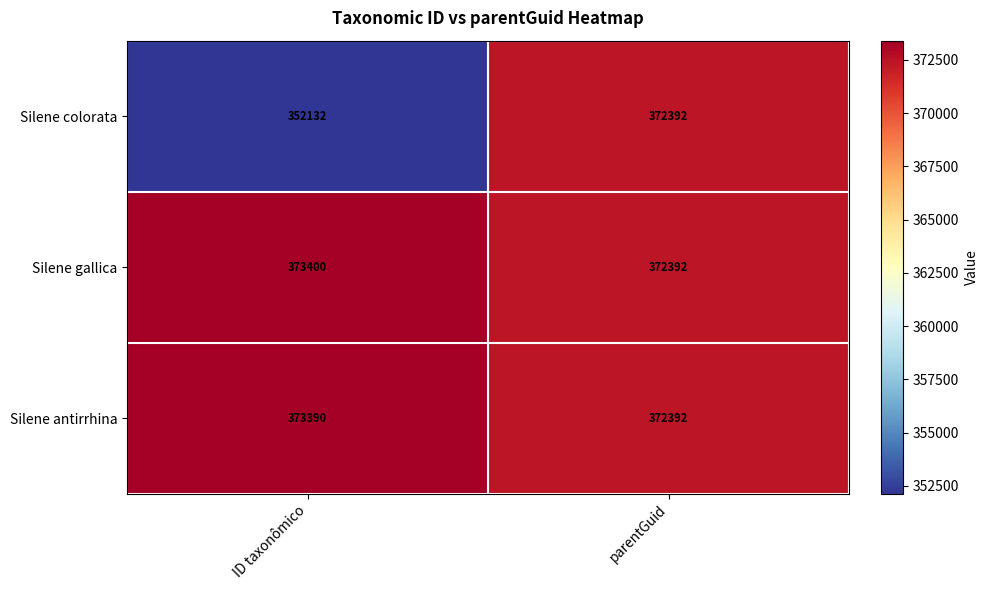

How many values in the Silene colorata series are below 372392?

1